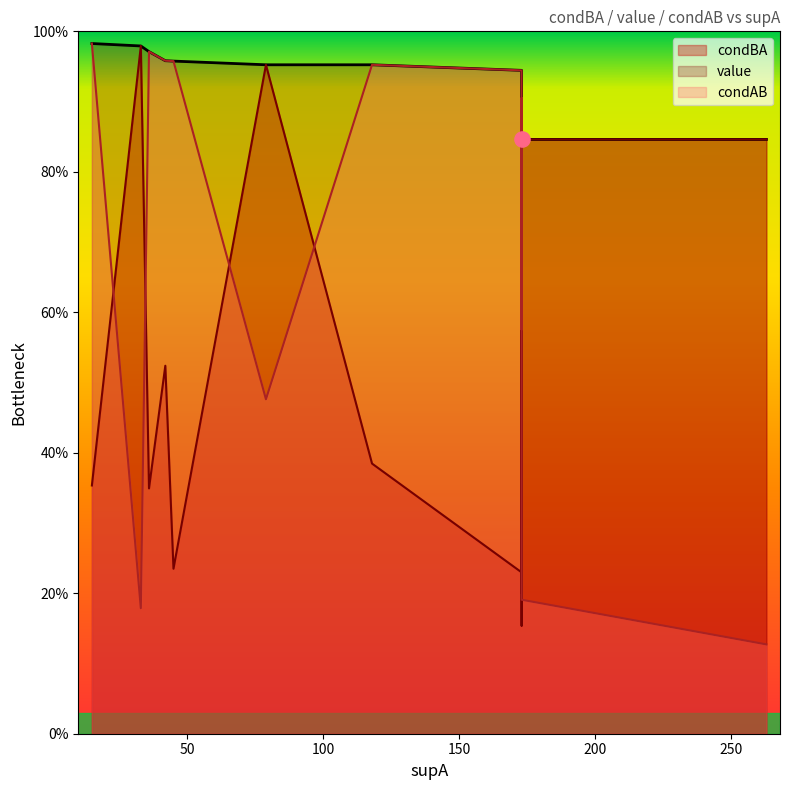

Which series has the widest spread of Y values?

condAB